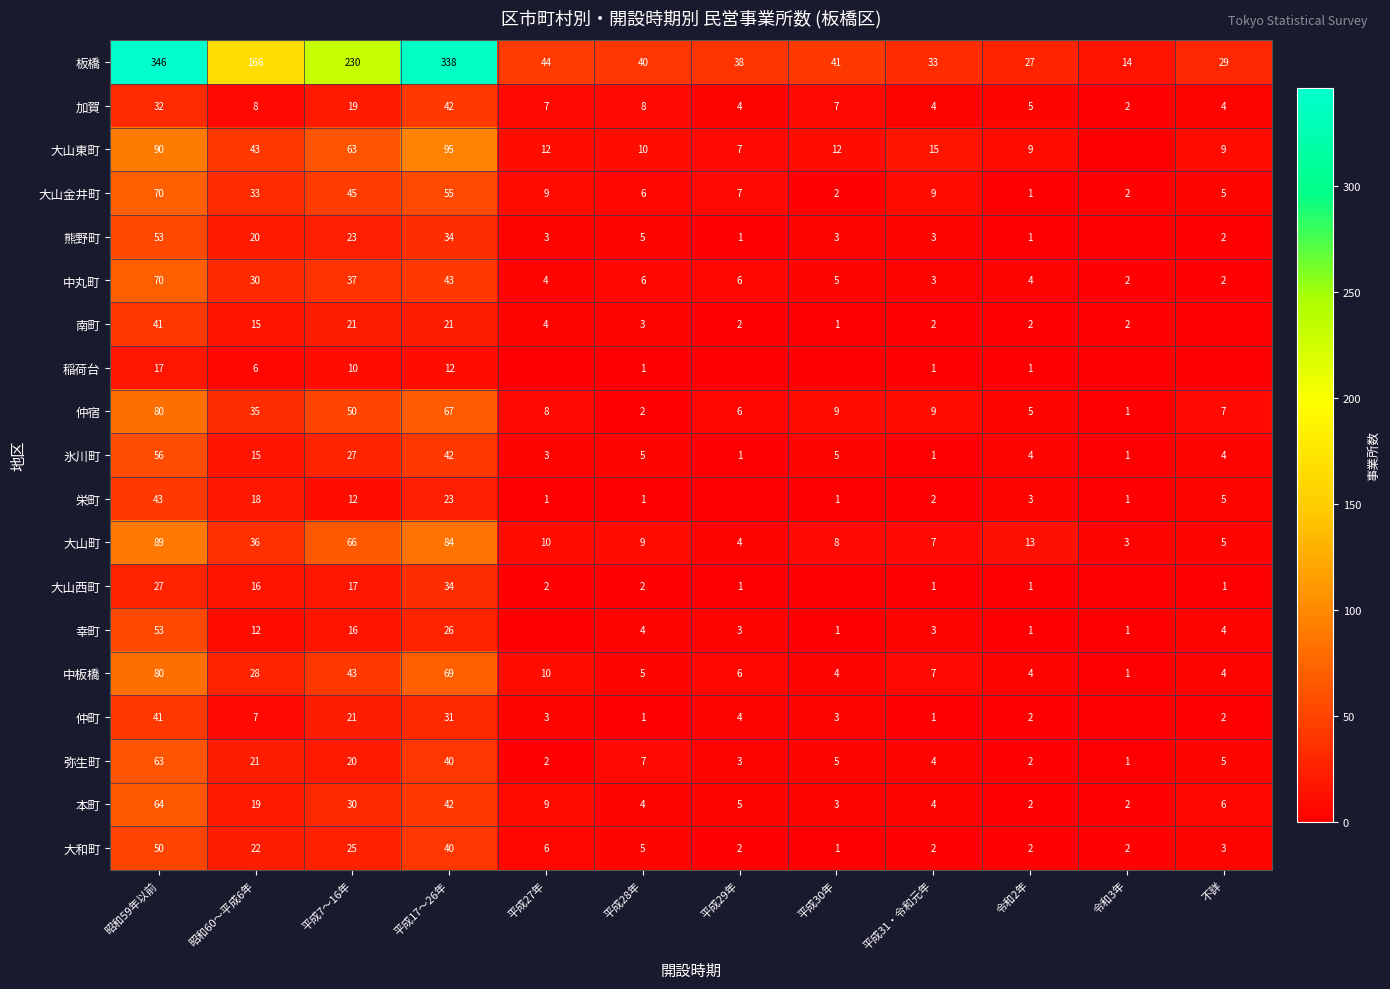

Is the value of 加賀 at 平成30年 greater than the value of 中板橋 at 令和2年?

Yes